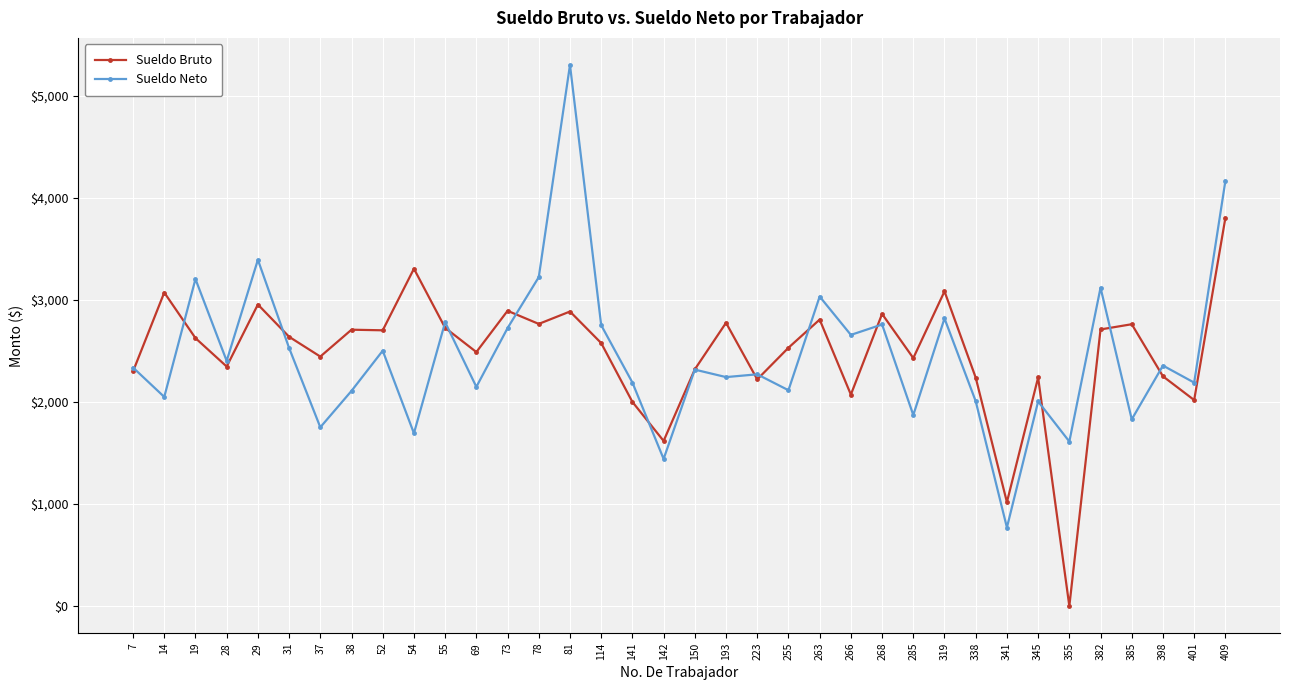

Rank the series by their maximum value, from lowest to highest.

Sueldo Bruto, Sueldo Neto